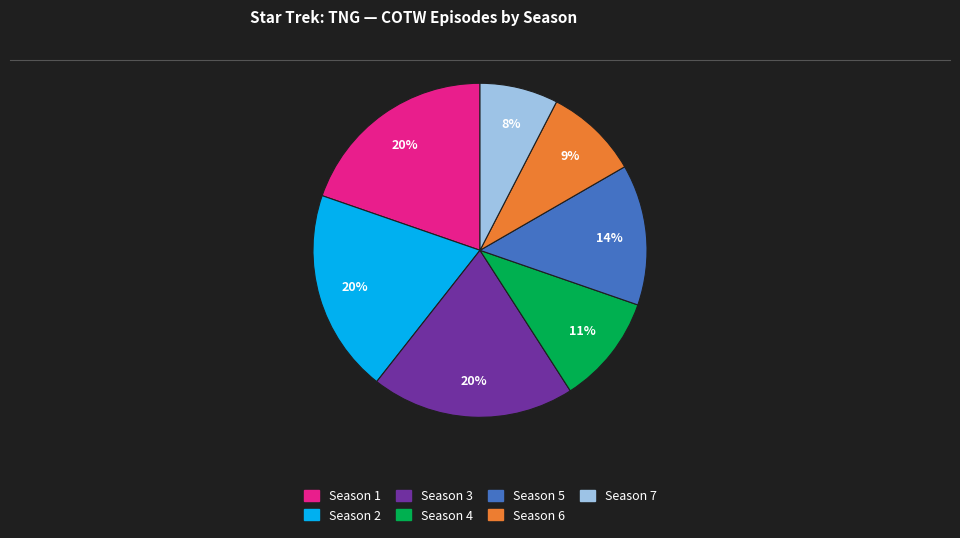

To the nearest percent, what is the difference between the largest and smallest slice percentages?

12%